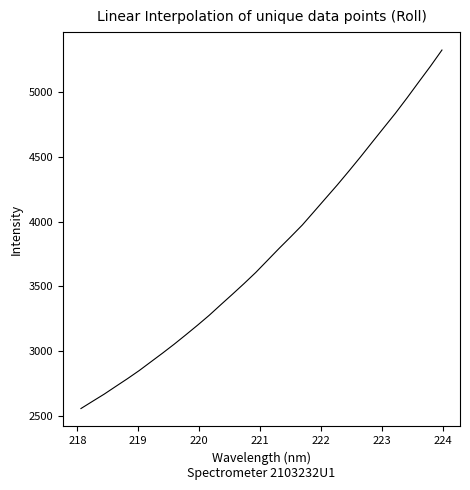

What is the greatest value displayed?

5327.2